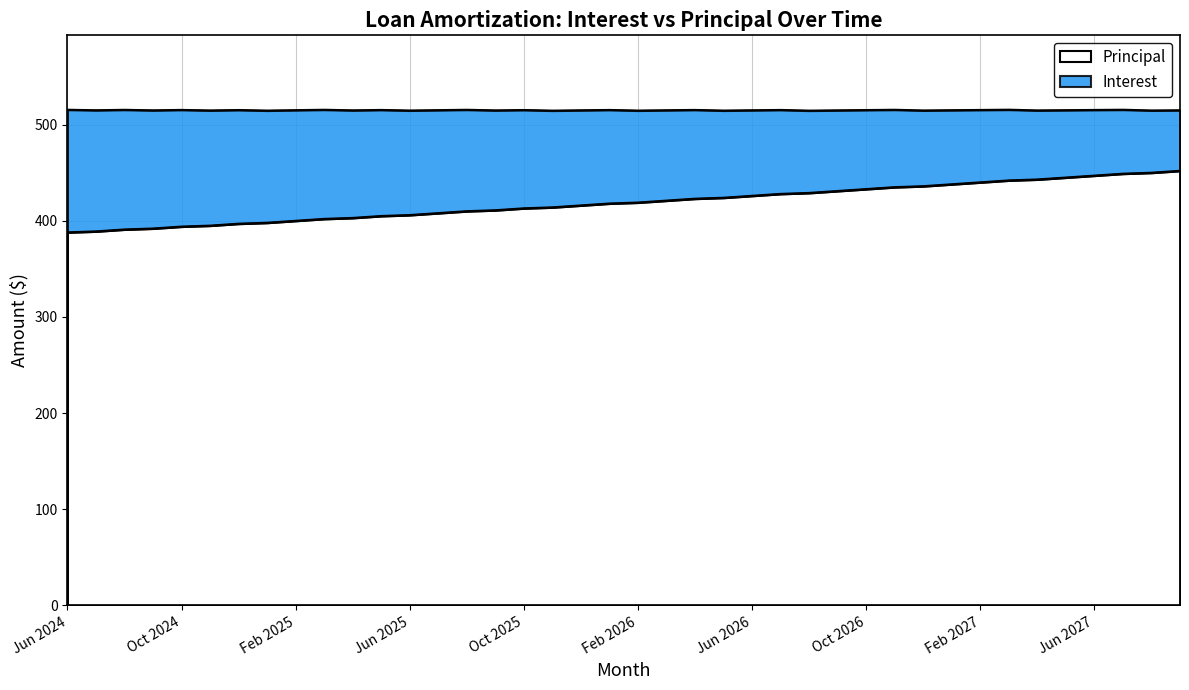

True or false: the data shows 429 at Aug 2026.

True